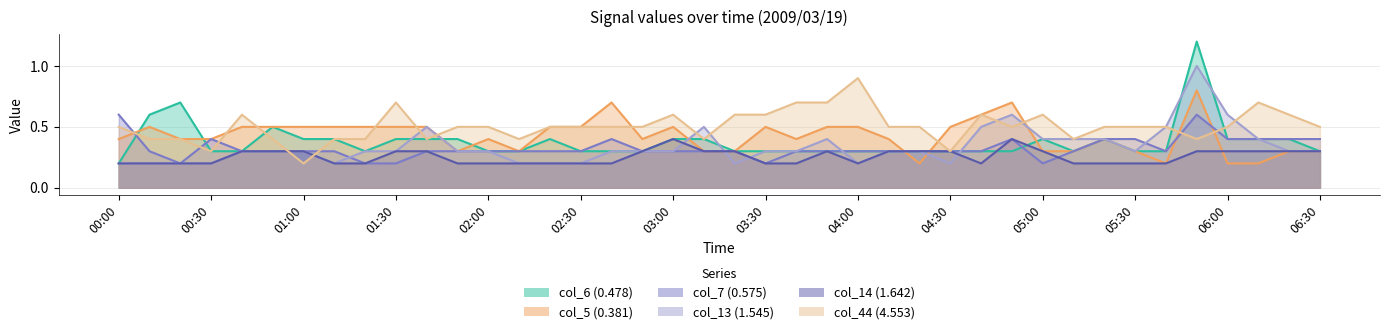

True or false: col_7 (0.575) and col_44 (4.553) cross at least once.

True